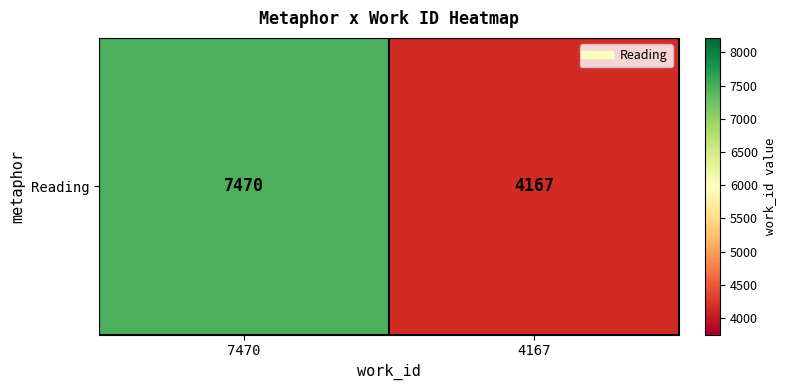

True or false: the data shows 4167 at 4167.

True